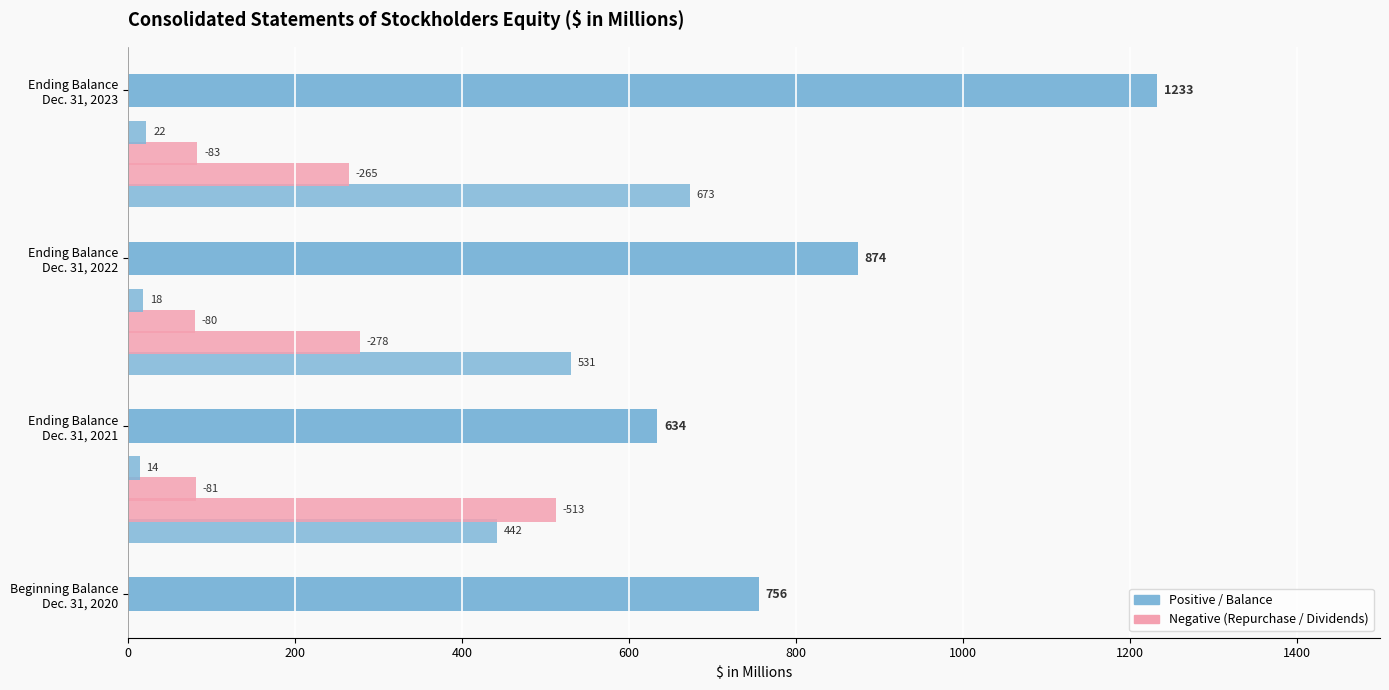

Count the number of values greater than 874.

1